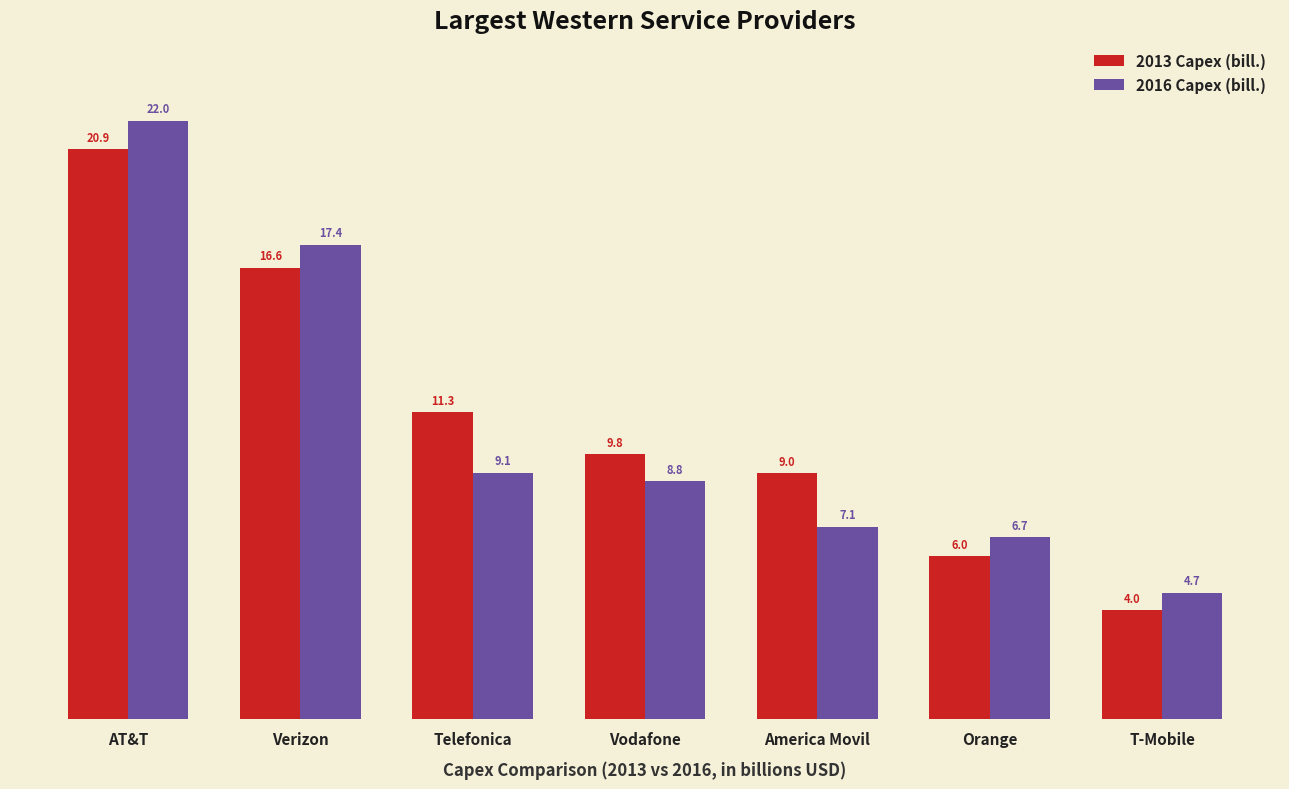

Which series has the largest range (max minus min)?

2016 Capex (bill.)